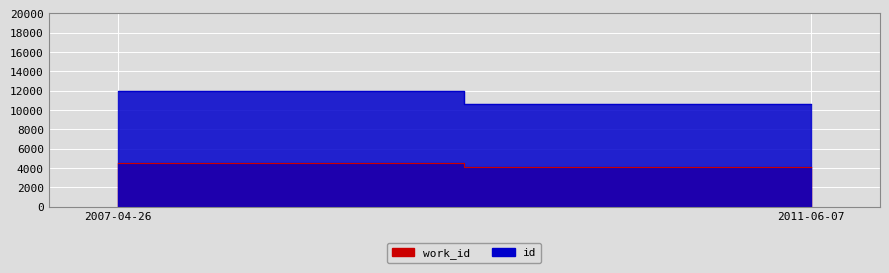

At which category is the sum across all series the highest?

2007-04-26